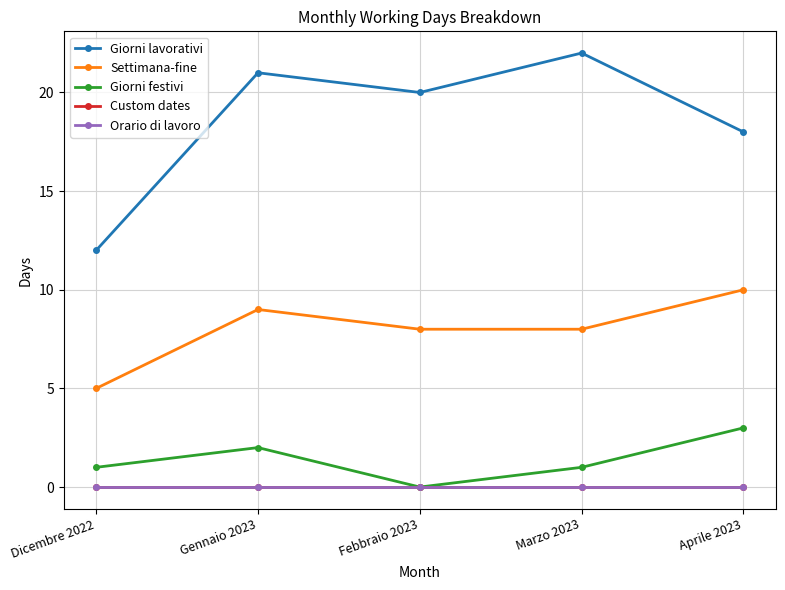

Is this an area chart (filled region under the line)?

No